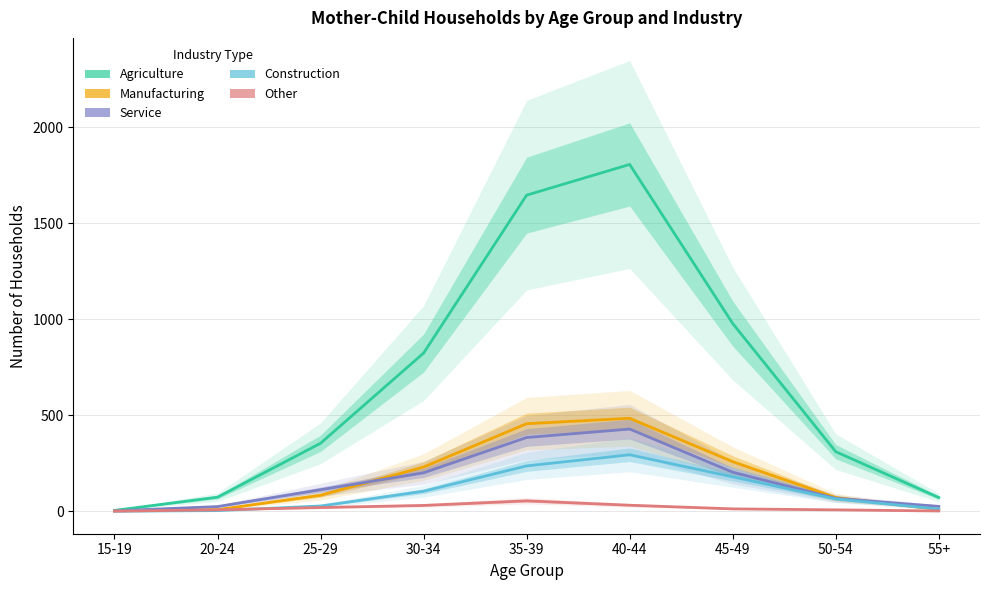

Does the chart display data point markers on the line(s)?

No